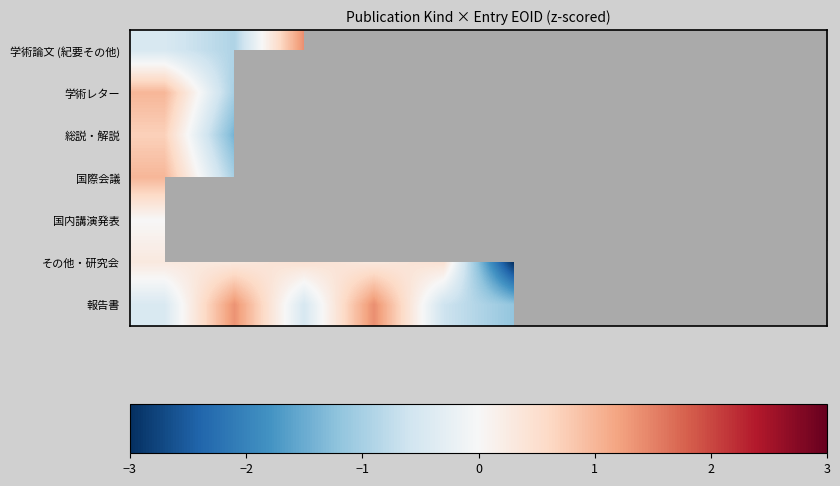

How many values in その他・研究会 are above zero?

9